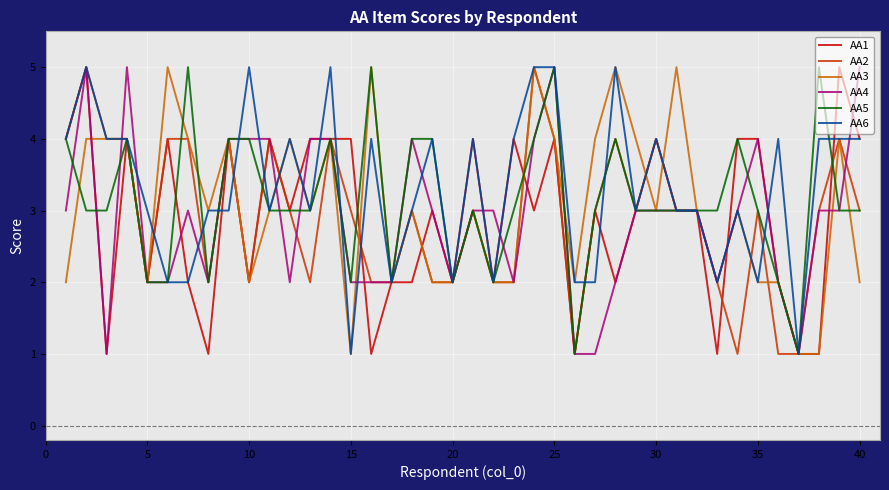

What is the maximum value shown in the chart?

5